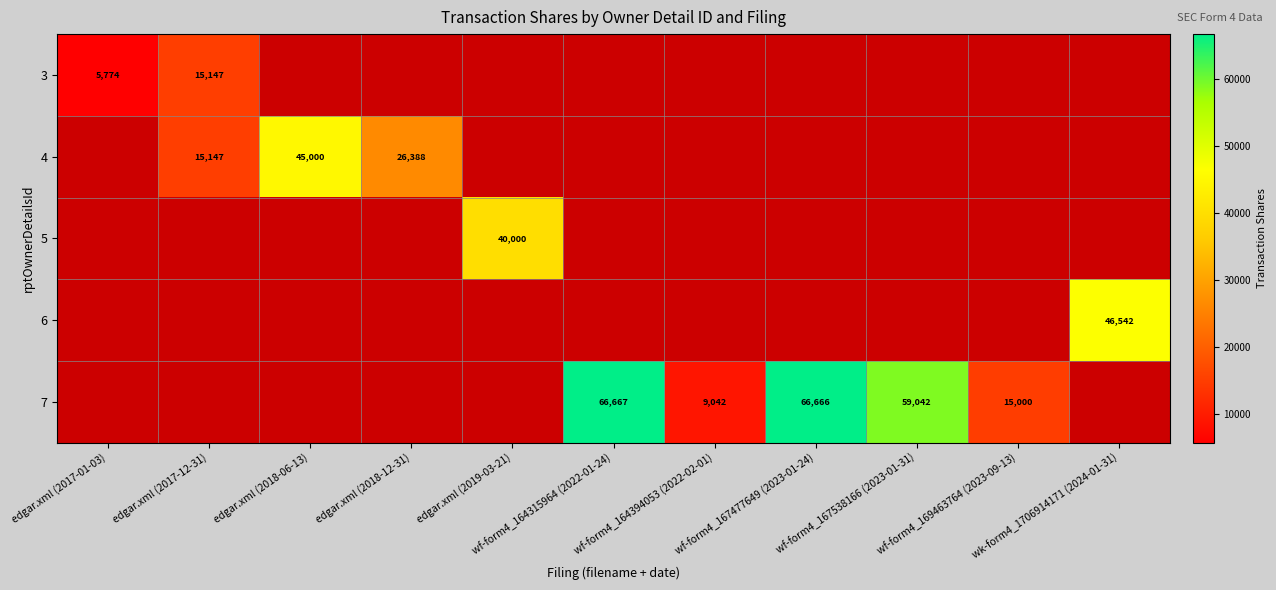

What is the highest value of the 3 series?

15147.0